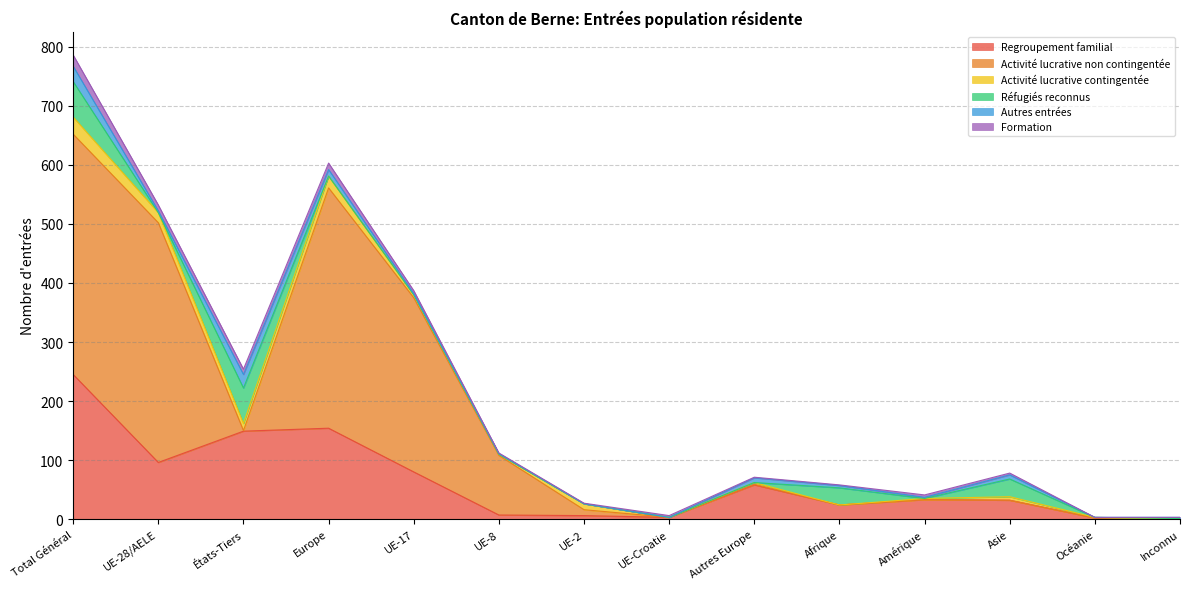

What is the difference between the maximum and second lowest values in the Réfugiés reconnus series?

60